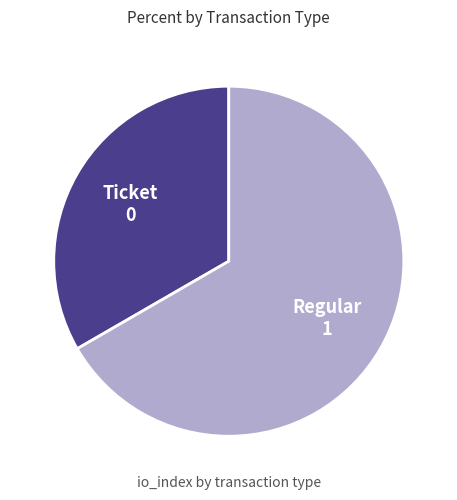

Does any single category account for the majority?

Yes